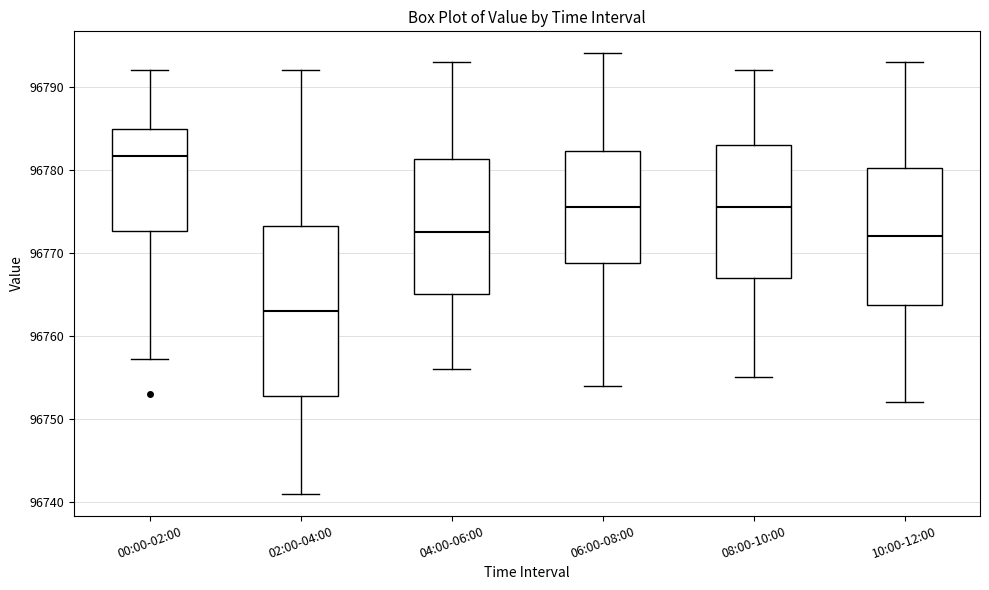

Which box has the lowest median line?

02:00-04:00